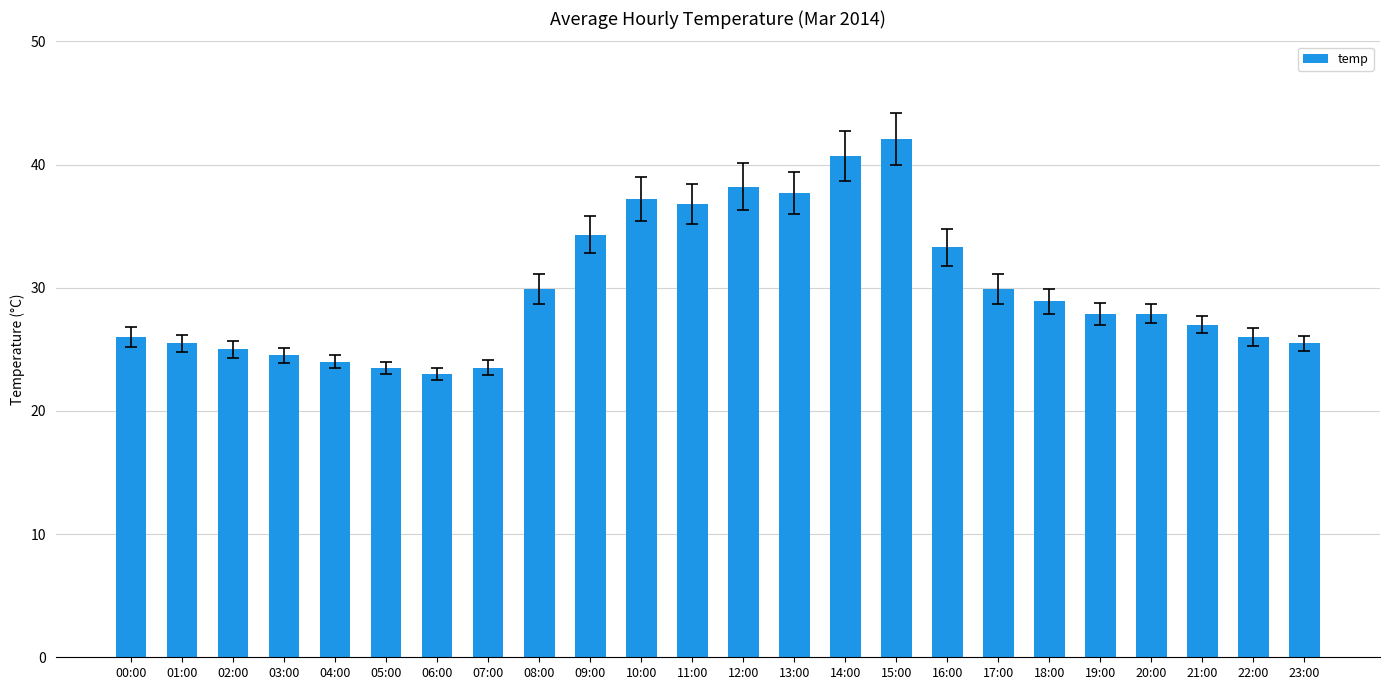

What is the average value?

29.9